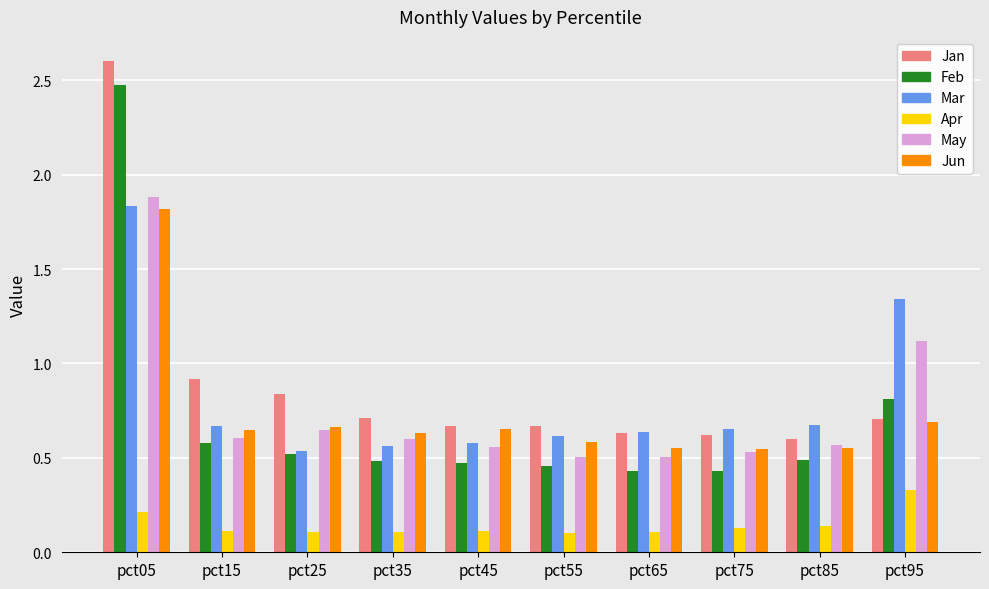

What are all the series names shown in the legend?

Jan, Feb, Mar, Apr, May, Jun